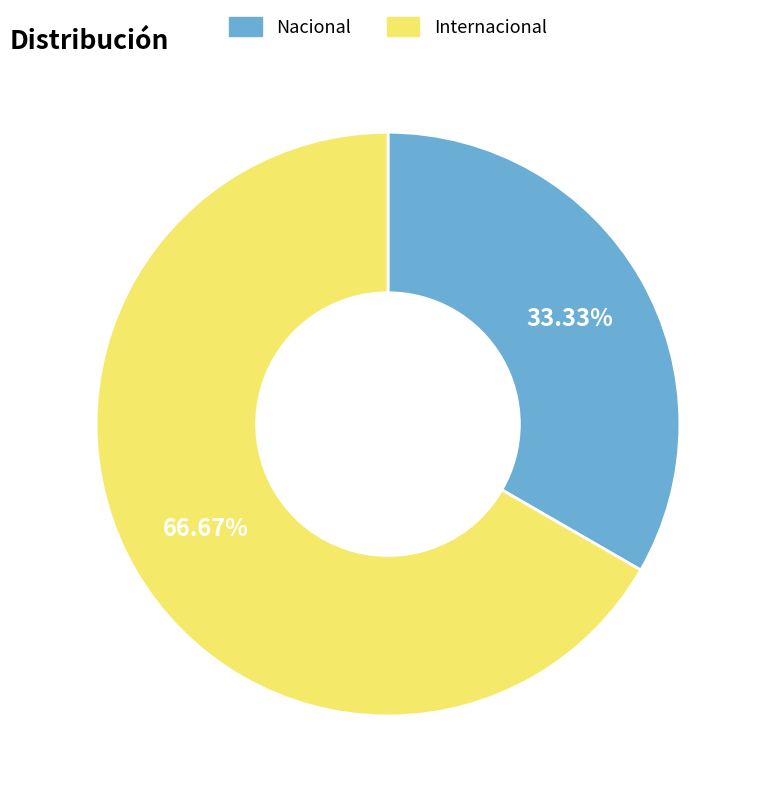

What percentage do Nacional and Internacional together represent?

100.0%